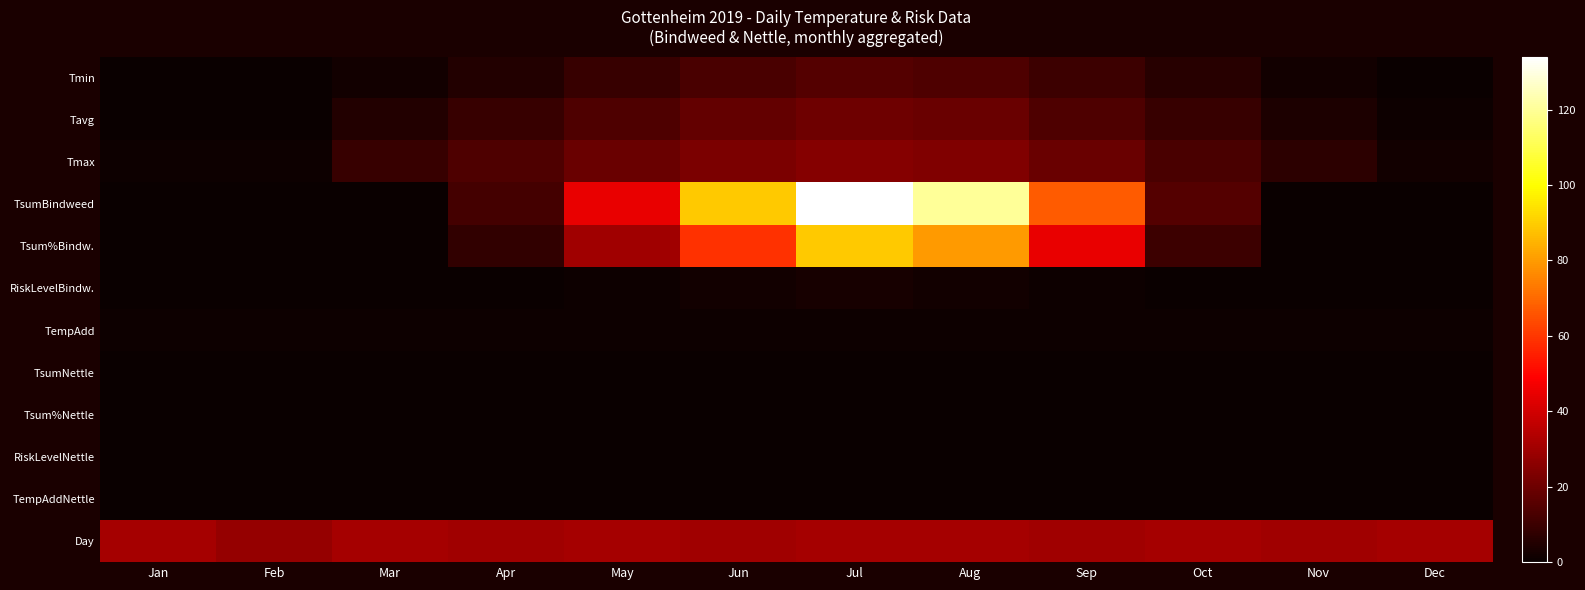

Which series has the largest total across all categories?

TsumBindweed